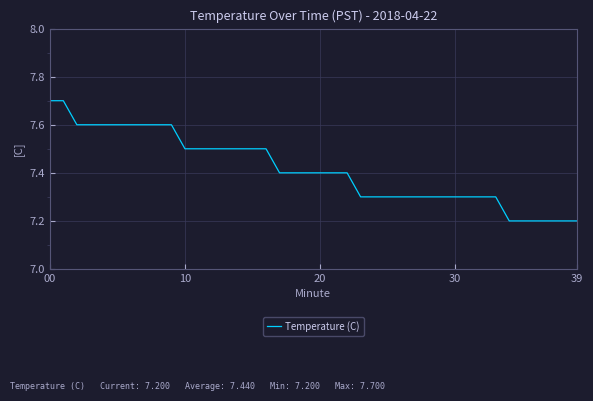

How many values are between 7 and 8?

40